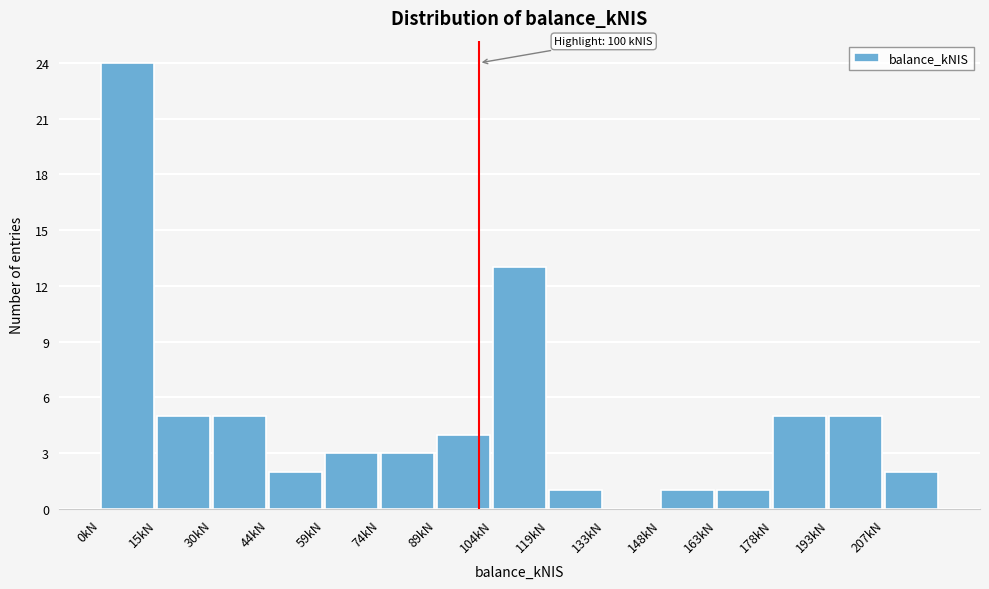

Which range on the x-axis has the tallest bar?

0 to 14